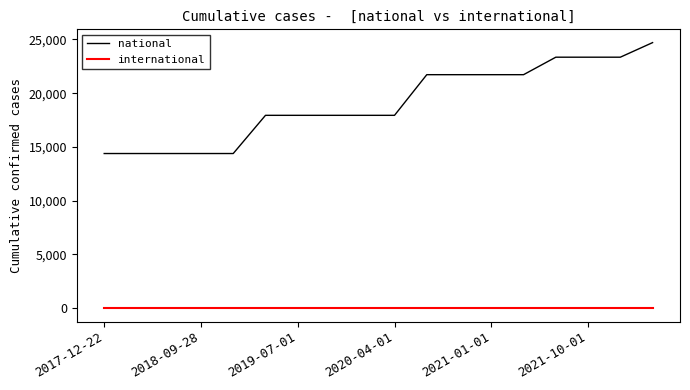

Rank the series by their average value, from highest to lowest.

national, international